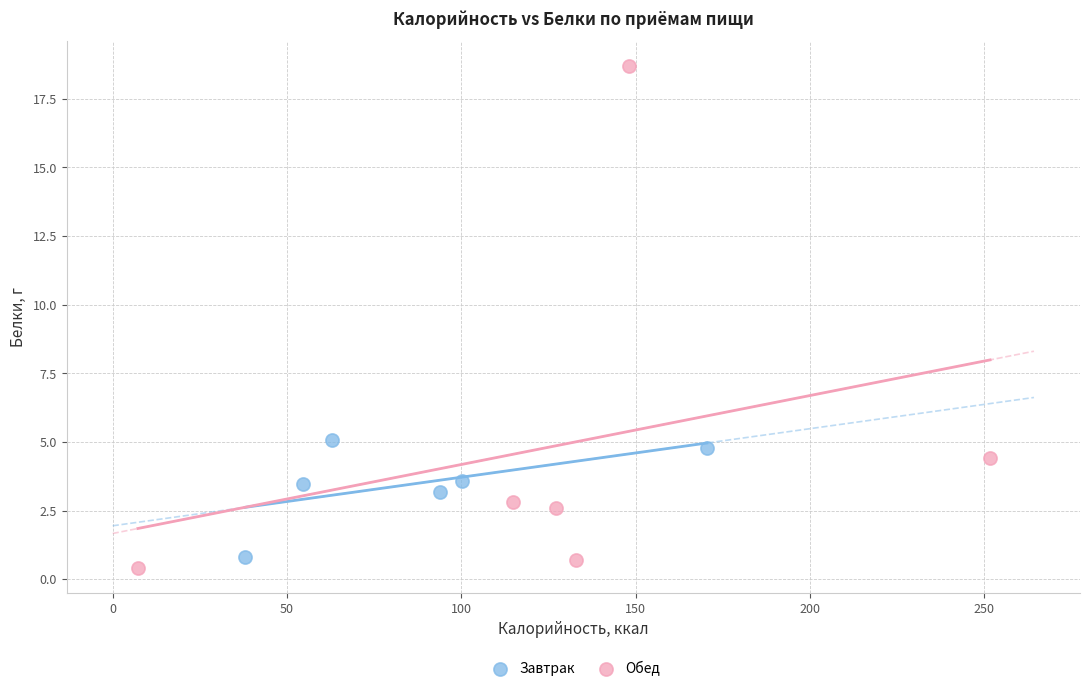

Which series has the largest Y range (max minus min)?

Обед